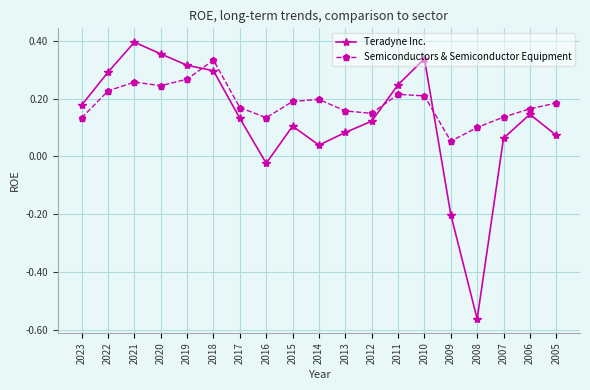

How many lines are shown in the chart?

2